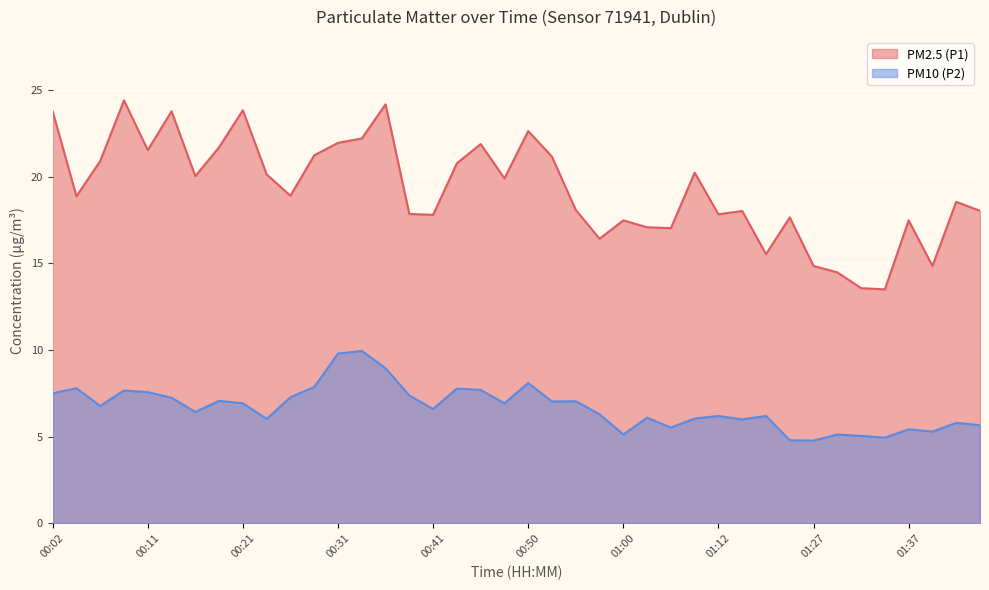

True or false: PM10 (P2) and PM2.5 (P1) cross at least once.

False